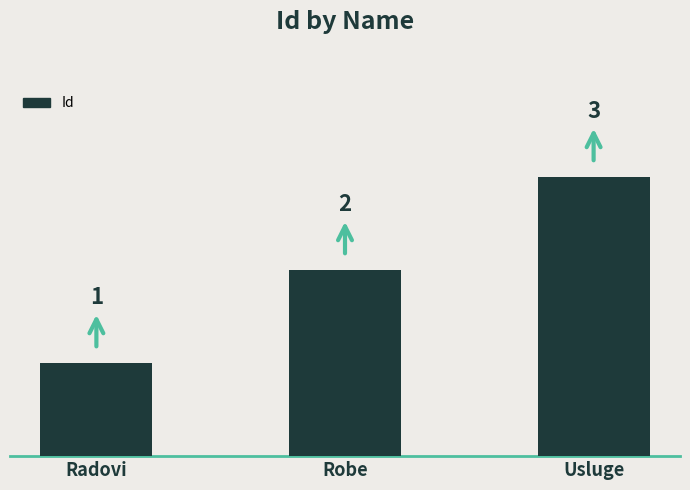

Rank the categories by value from lowest to highest.

Radovi, Robe, Usluge